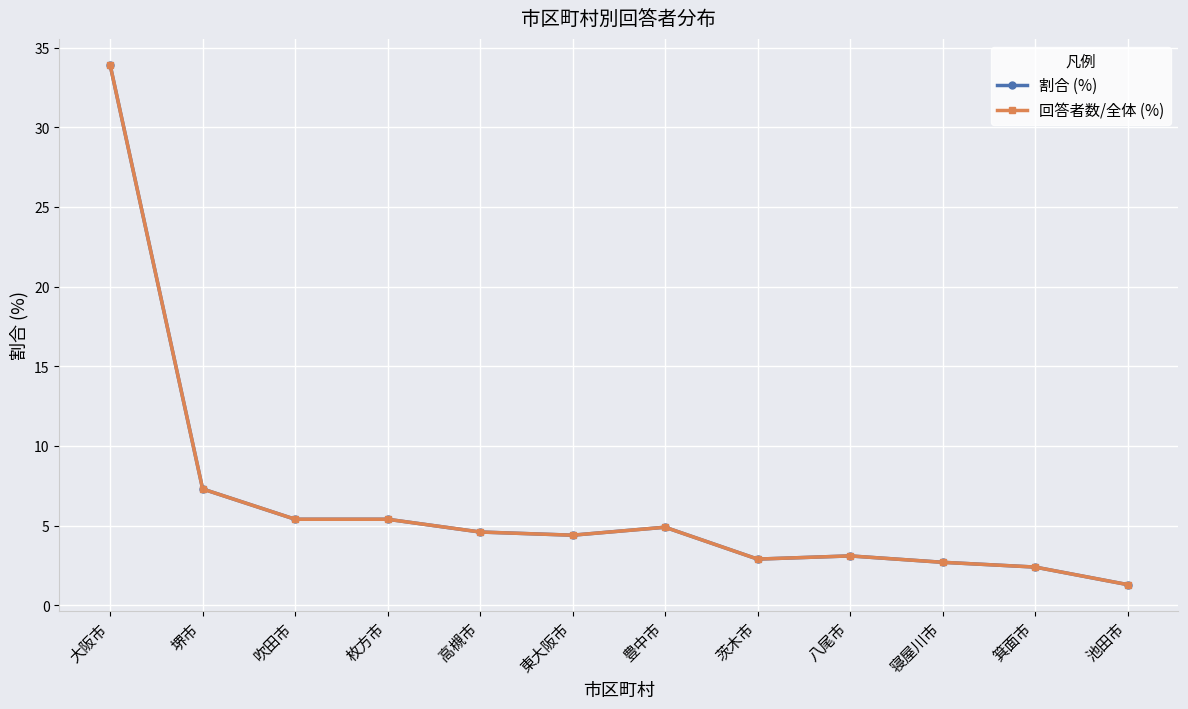

What is the average value of the 回答者数/全体 (%) series?

6.5